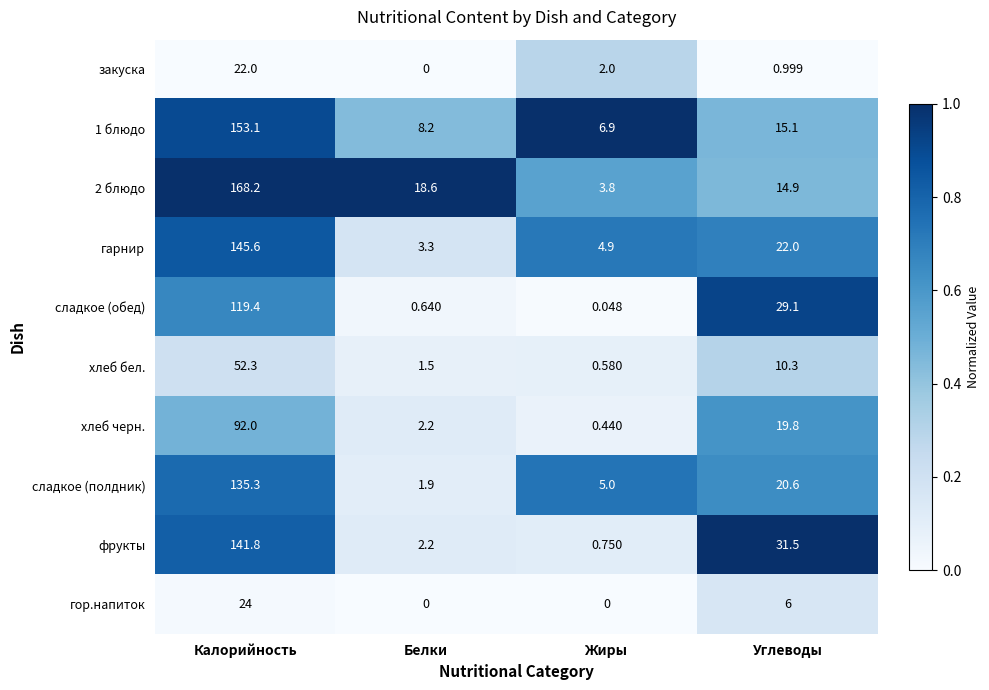

How many data points does each series have?

4